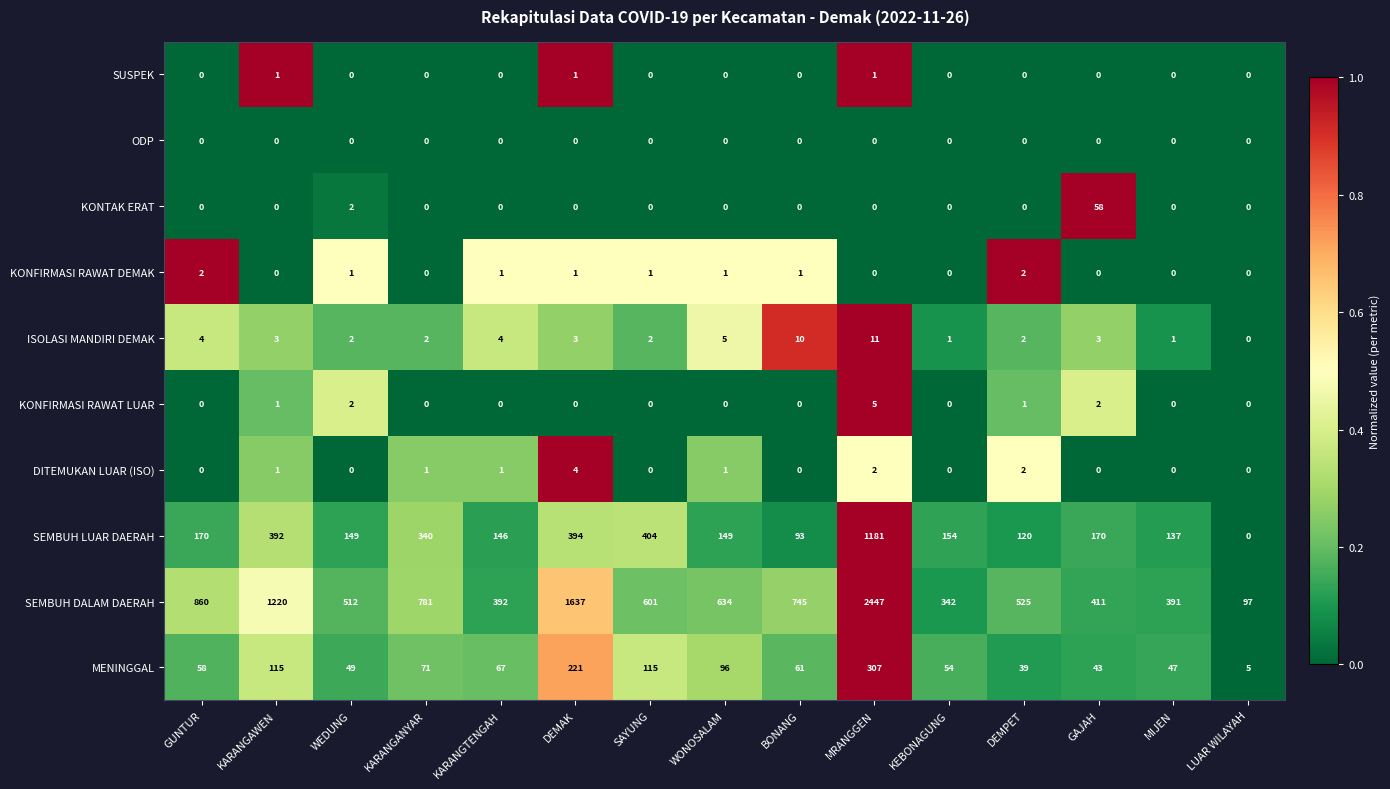

How many values in ISOLASI MANDIRI DEMAK are above zero?

14